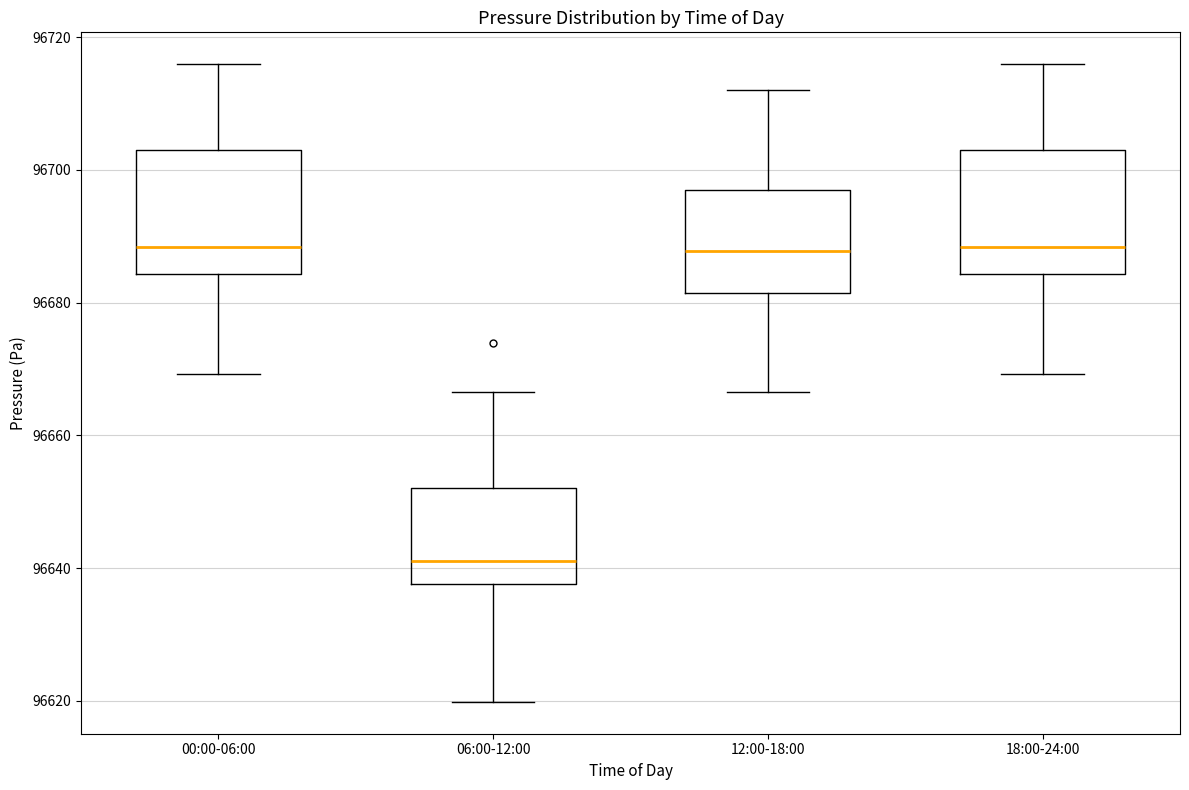

Reading left to right, read every box against the y-axis: the position of its median line, the range the box covers, and the ends of its whiskers. The values are not printed on the chart, so give them approximately, as read against the axis.

00:00-06:00: median 96688, box 96684 to 96702, whiskers 96670 to 96716
06:00-12:00: median 96642, box 96638 to 96652, whiskers 96620 to 96666
12:00-18:00: median 96688, box 96682 to 96696, whiskers 96666 to 96712
18:00-24:00: median 96688, box 96684 to 96702, whiskers 96670 to 96716